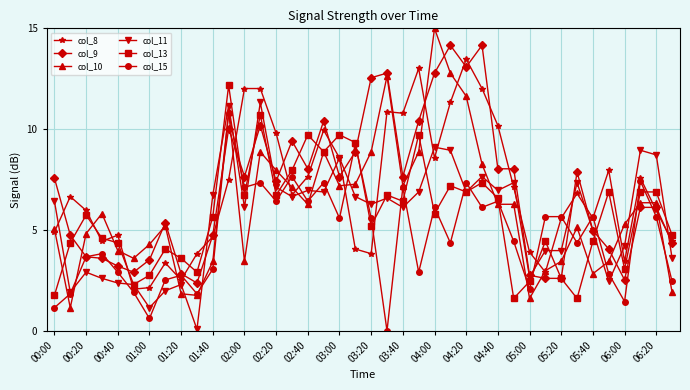

True or false: col_10 has more than 2 interior local peaks.

True